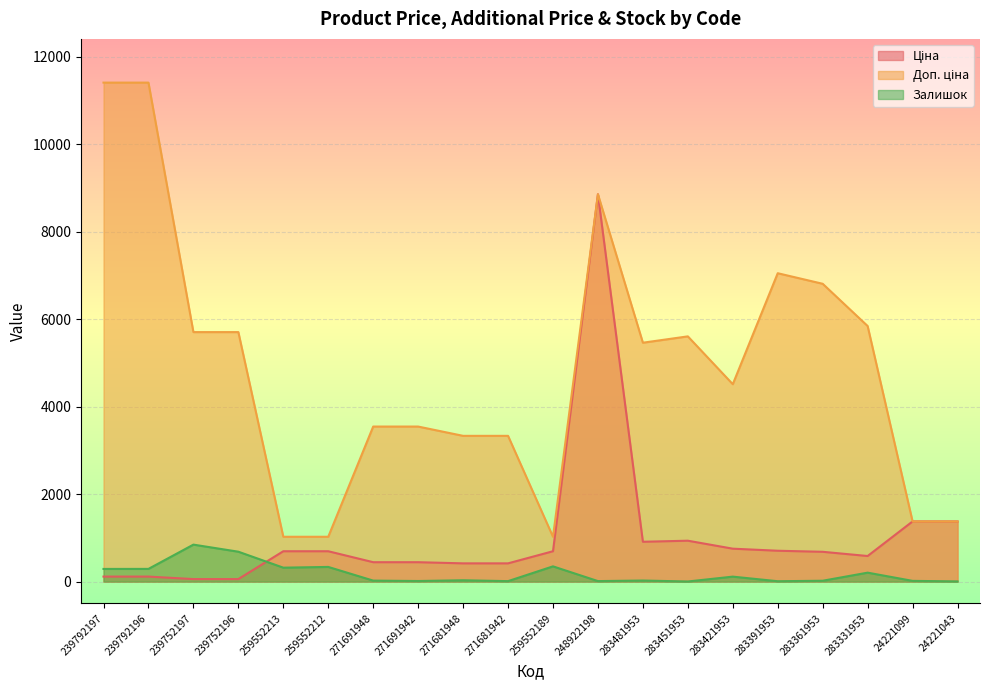

Between 239792197 and 259552212, which is larger?

259552212